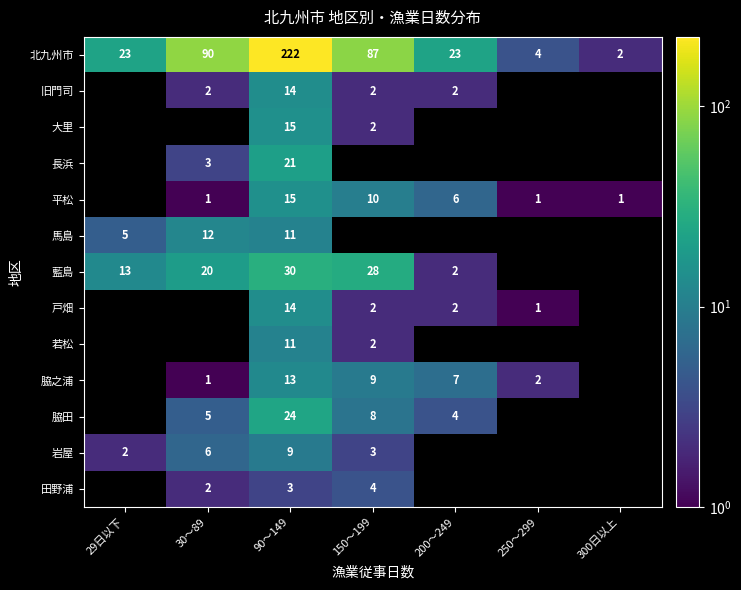

Read the 北九州市 value at 90～149, to the nearest 10.

220